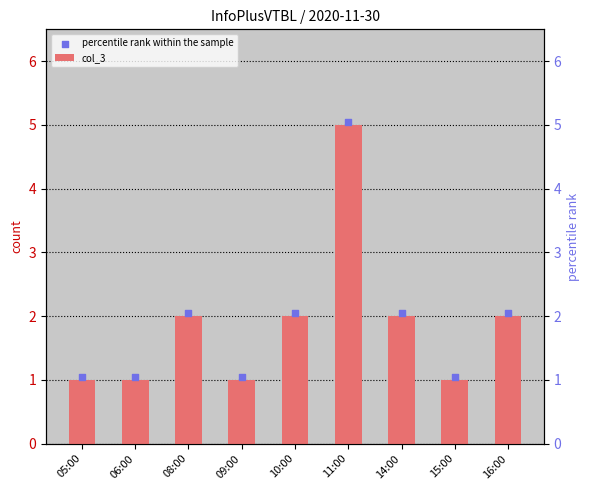

At which category is the sum across all series the highest?

11:00